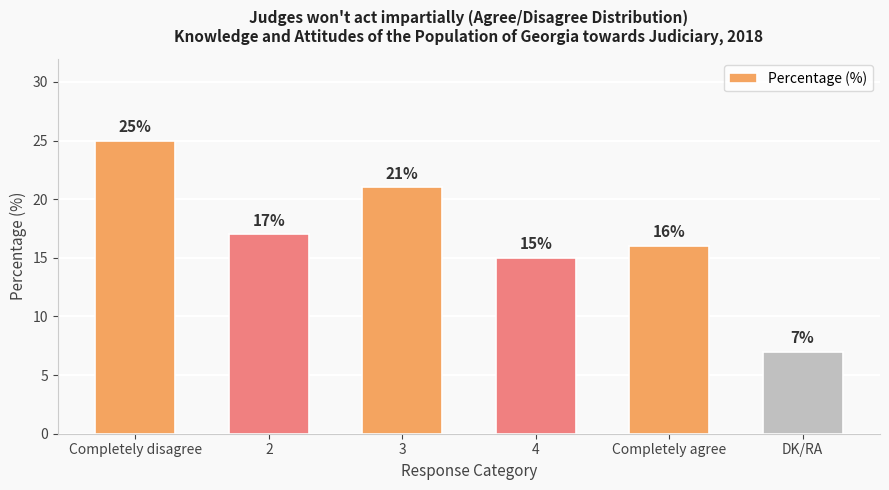

What is the label of the 2nd bar from the right?

Completely agree